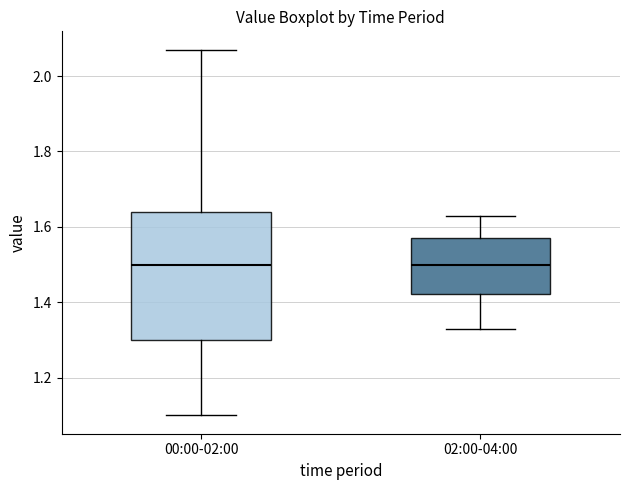

Where is the lower edge of the box for 02:00-04:00 on the y-axis? The values are not printed on the chart, so give them approximately, as read against the axis.

1.42